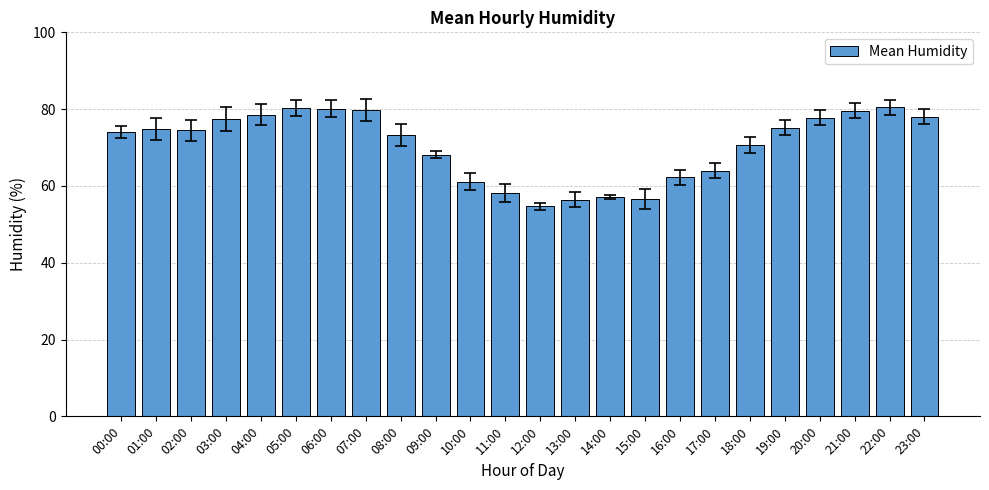

What is the minimum value shown in the chart?

54.7